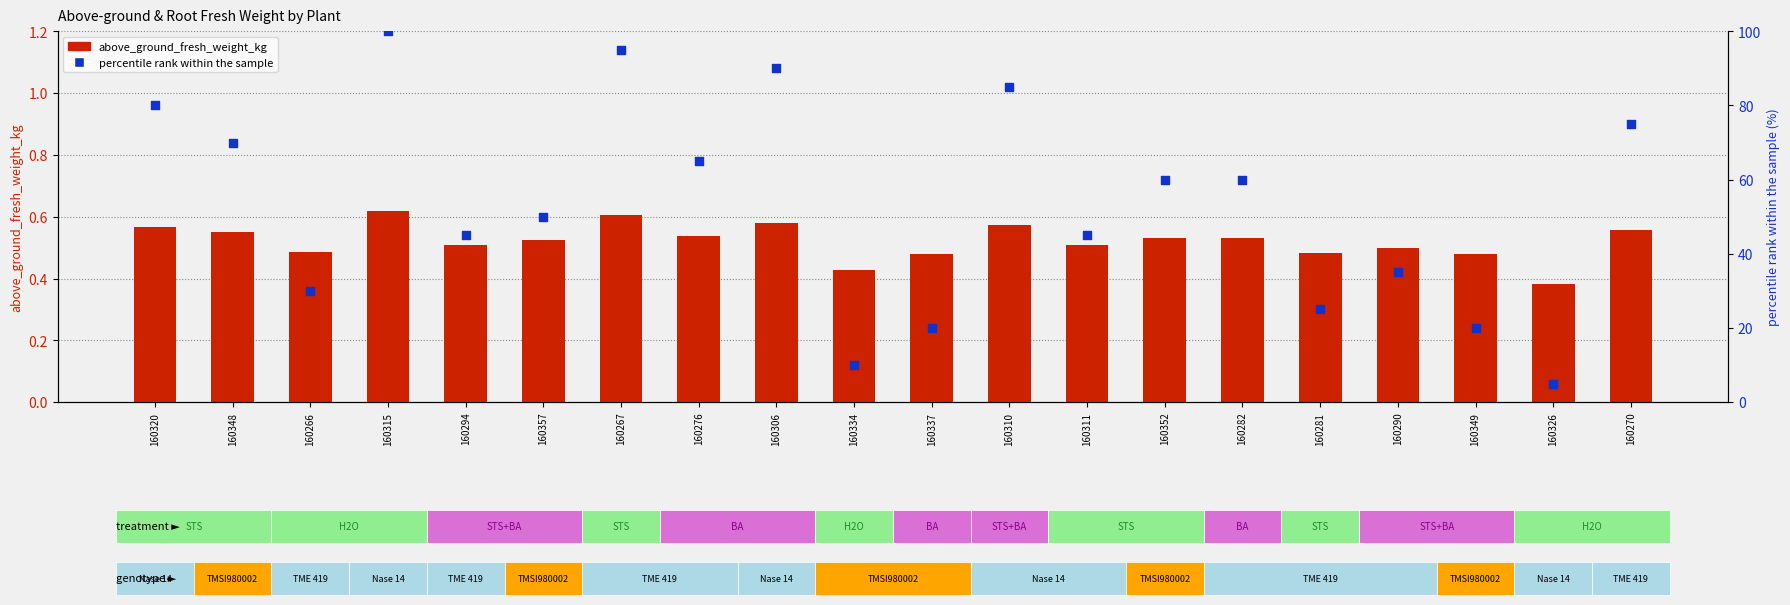

Which series has the widest spread of Y values?

percentile rank within the sample